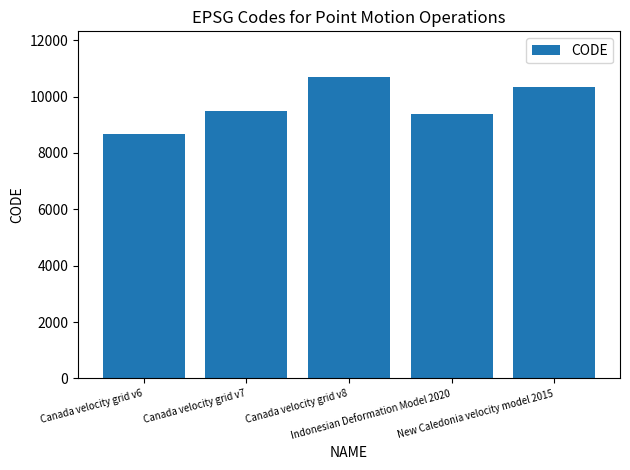

Approximately how many times larger is the value at Canada velocity grid v7 compared to Canada velocity grid v6?

1.1